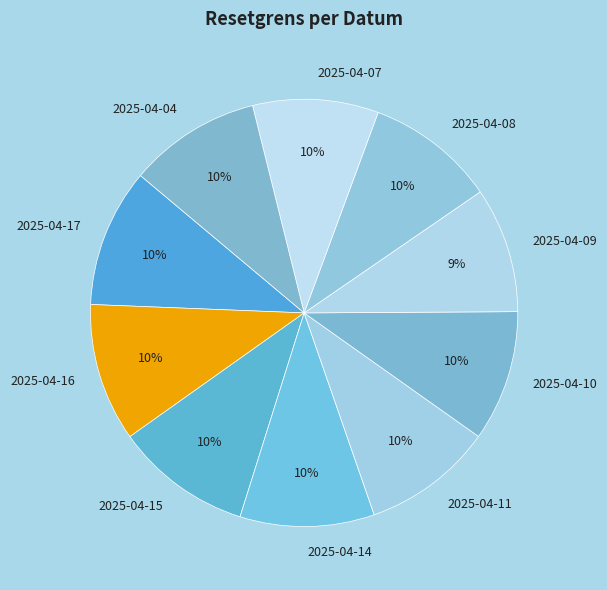

Does 2025-04-15 represent more than half of the total?

No